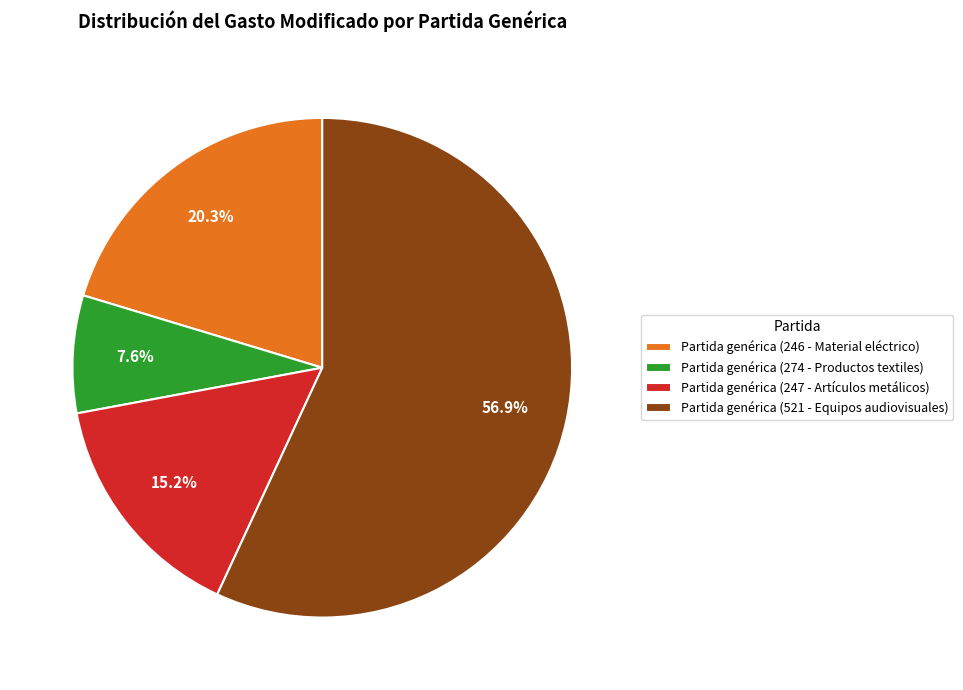

Which slice is the largest?

Partida genérica (521 - Equipos audiovisuales)